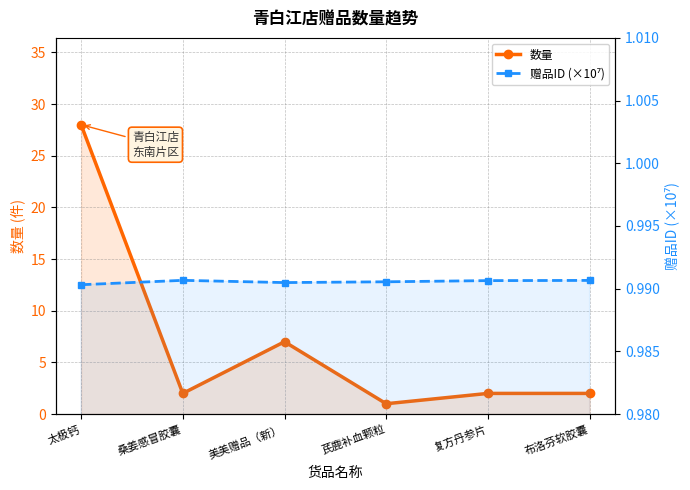

True or false: 赠品ID (×10⁷) and 数量 cross at least once.

False